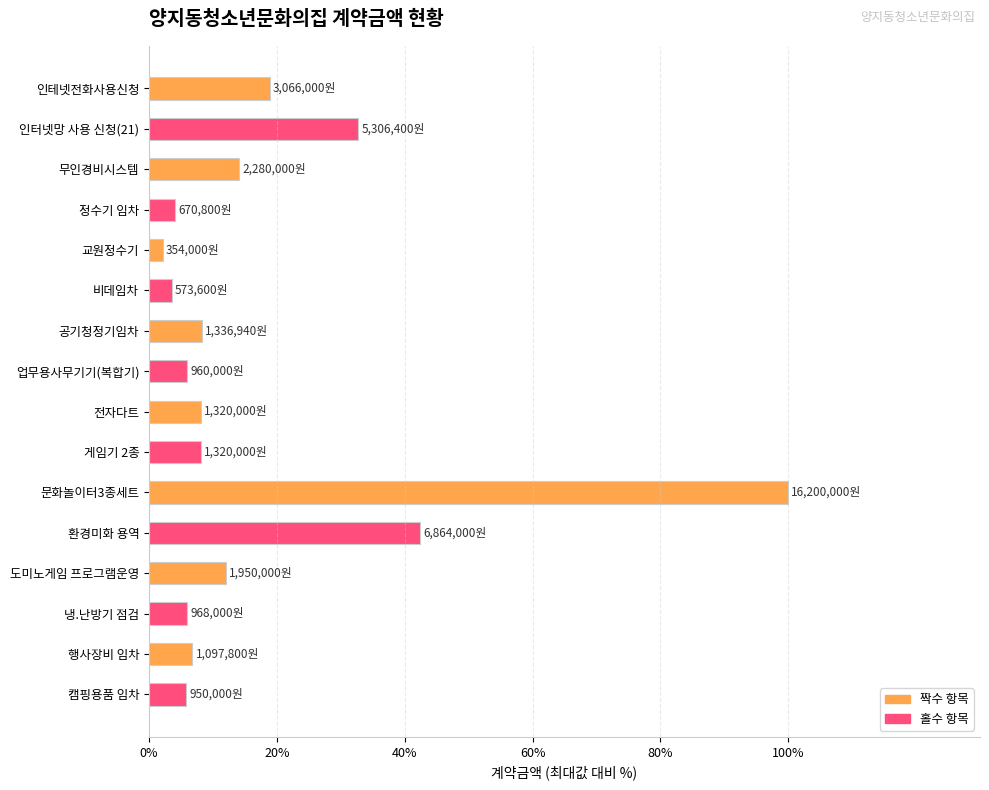

The chart shows a value of 19.3 at 무인경비시스템. True or false?

False